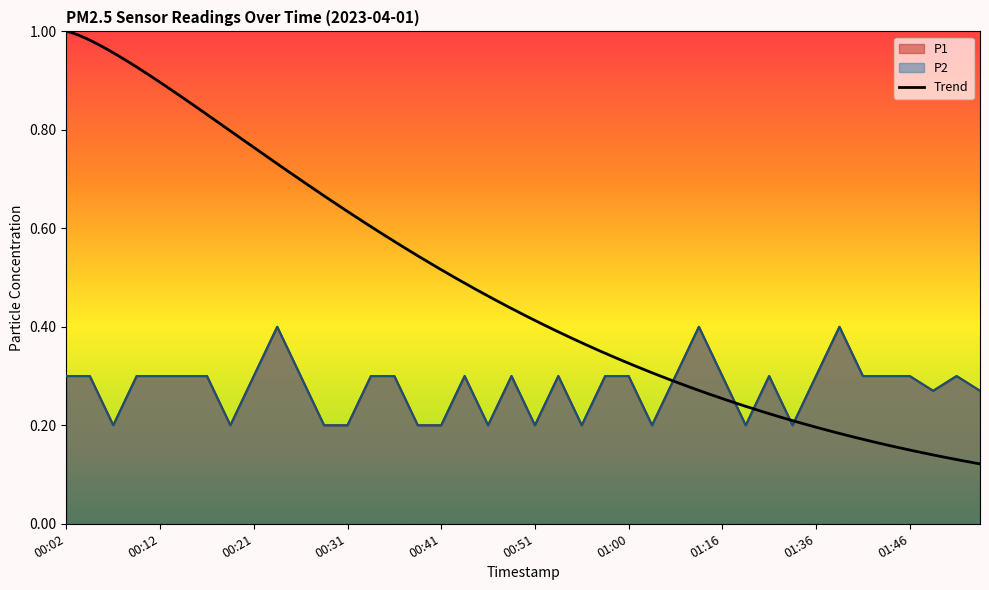

What is the difference between the P1 values at 01:39 and 00:46?

0.2